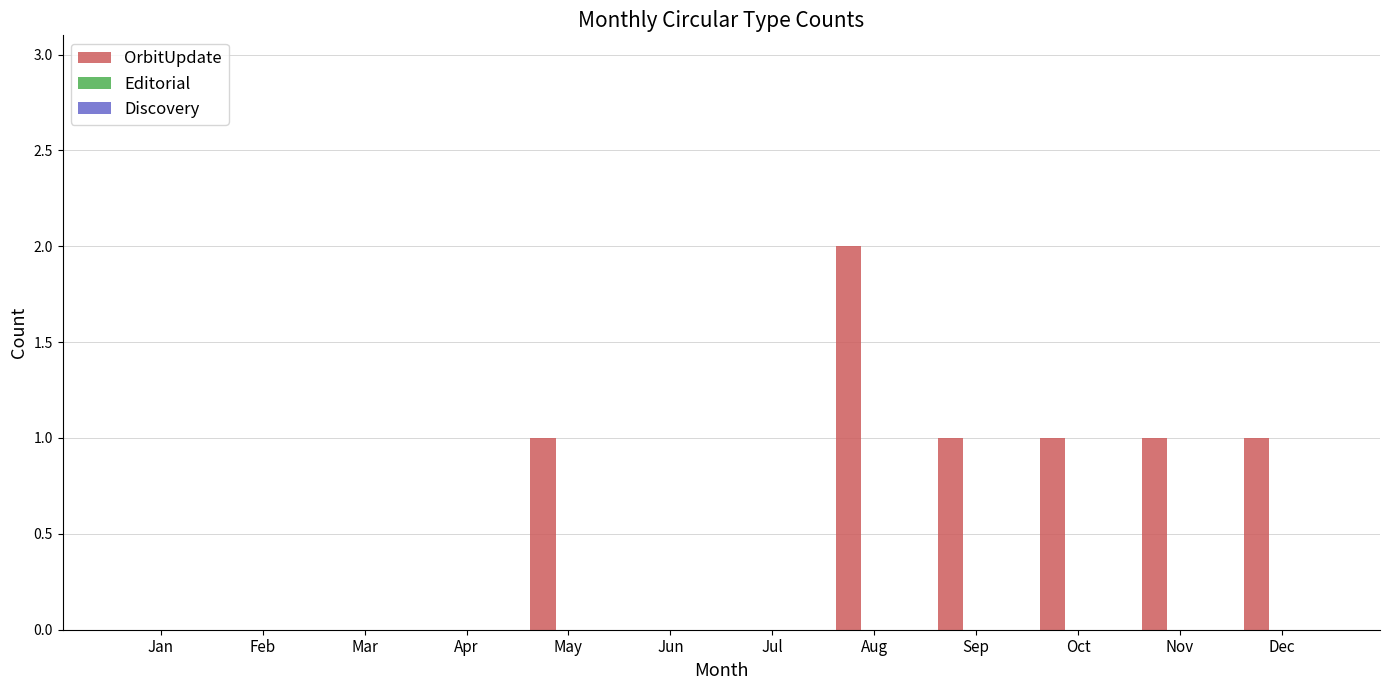

Is it true that the value at Aug is 0?

False